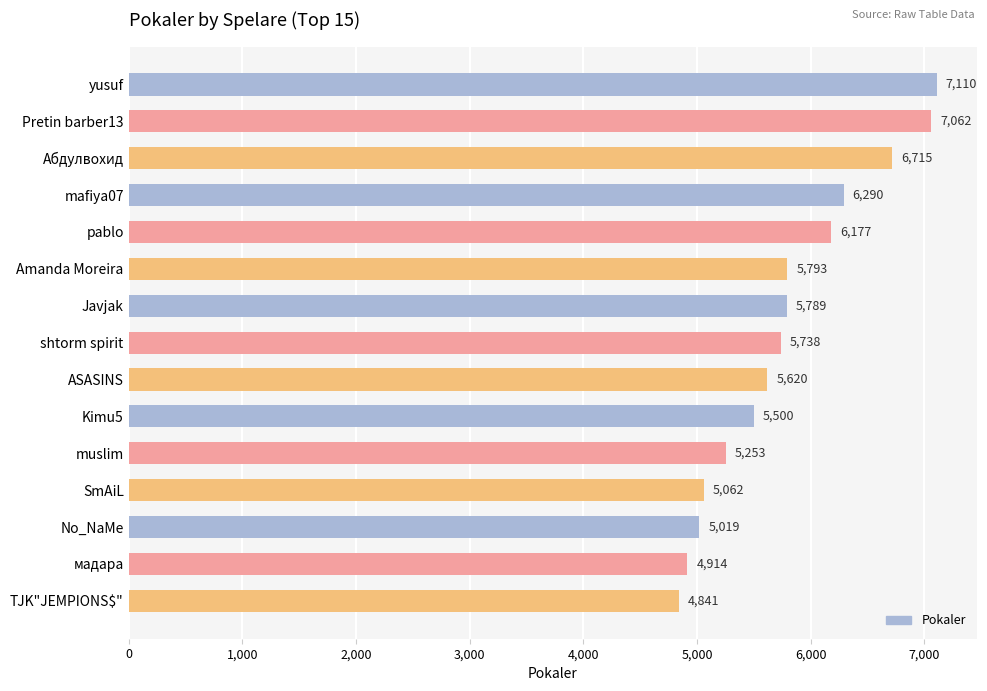

What is the sum of the values at Kimu5 and Amanda Moreira?

11293